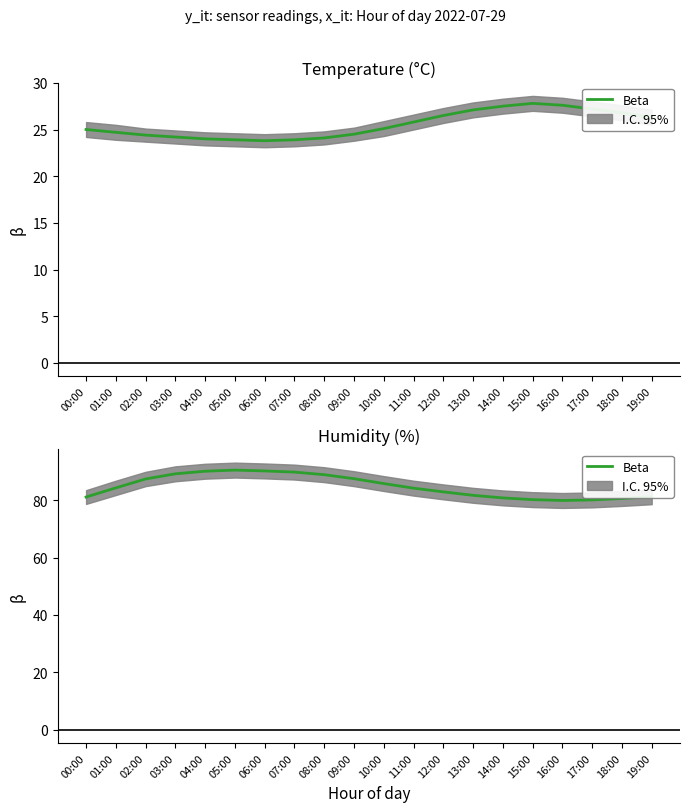

At which label does the data first exceed 84?

01:00